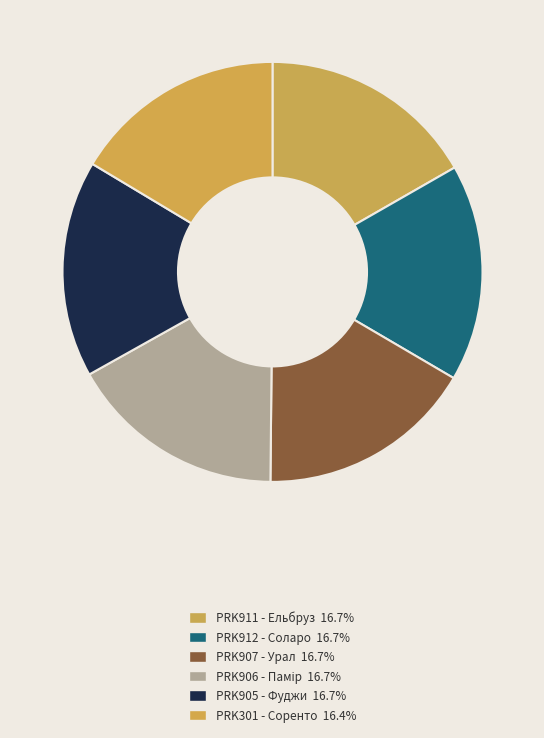

Rank the categories by value from lowest to highest.

Ламінат AGT Natura Slim PRK301 - Соренто, Ламінат AGT Effect PRK905 - Фуджи, Ламінат AGT Effect PRK906 - Памір, Ламінат AGT Effect PRK907 - Урал, Ламінат AGT Effect PRK912 - Соларо, Ламінат AGT Effect PRK911 - Ельбруз